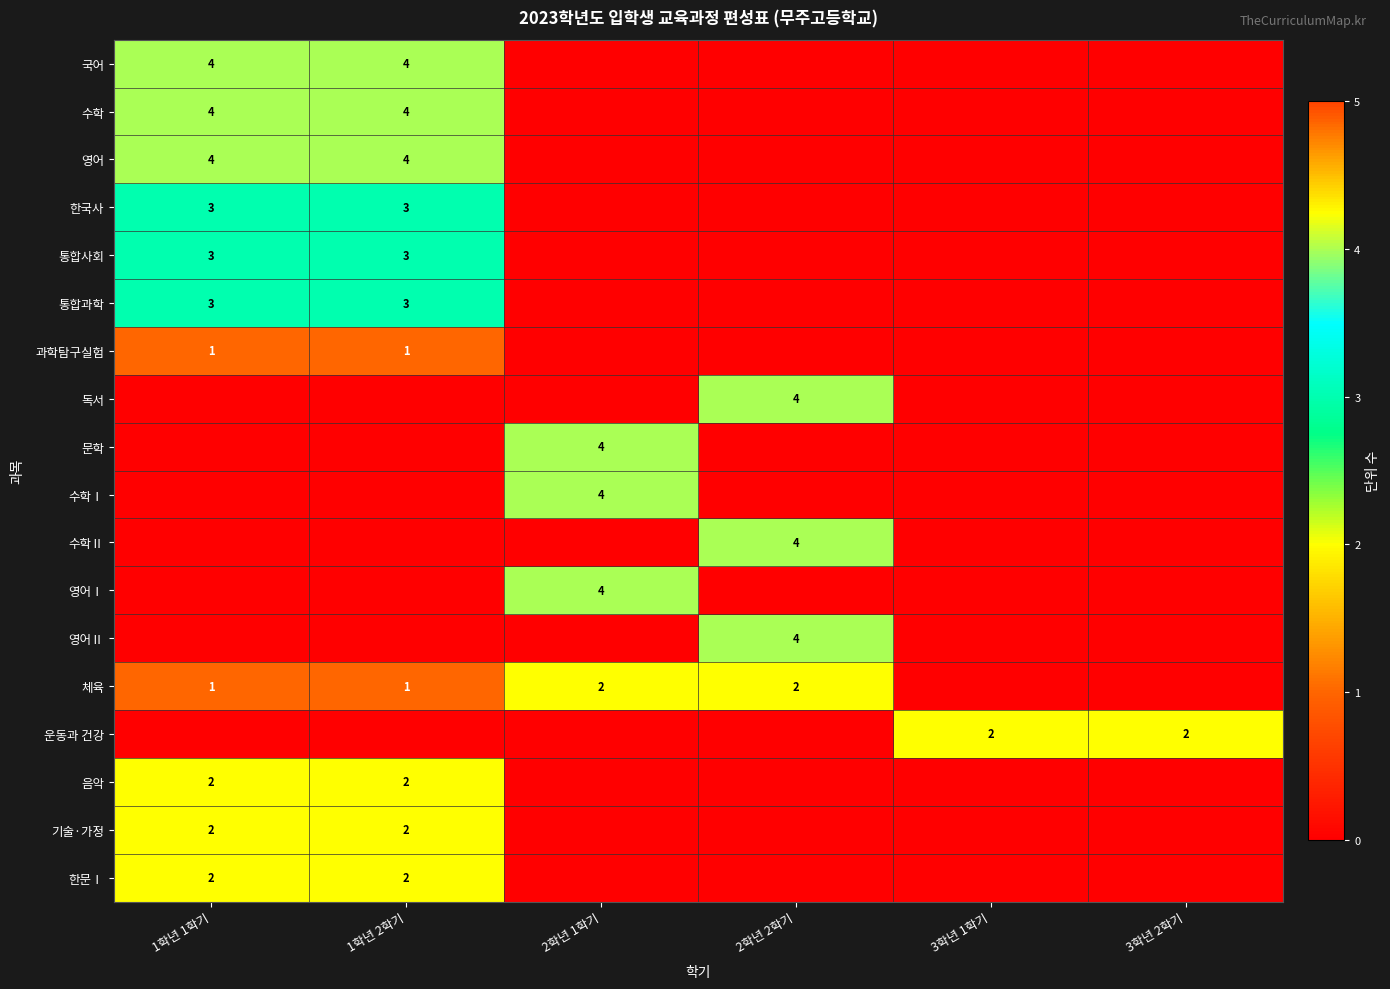

The 기술·가정 series shows 2 at 1학년 2학기. True or false?

True